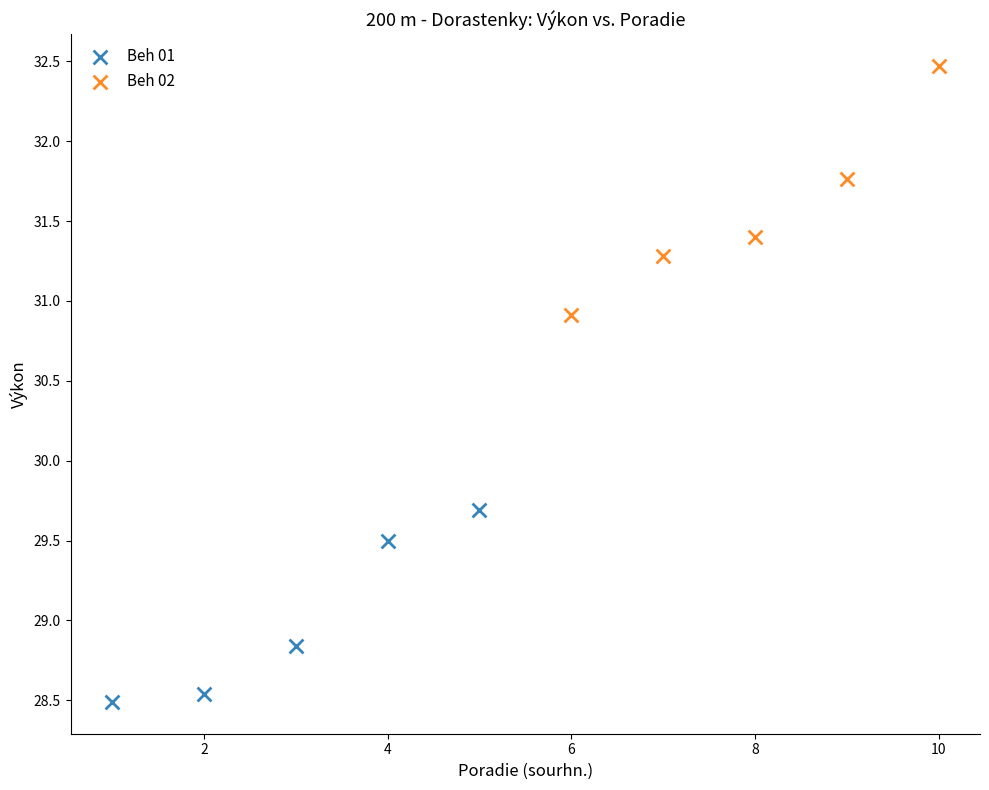

Which series contains the lowest Y value?

Beh 01